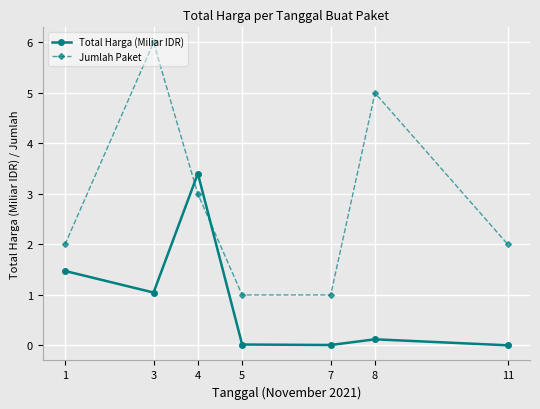

At which label does Jumlah Paket reach its peak?

3